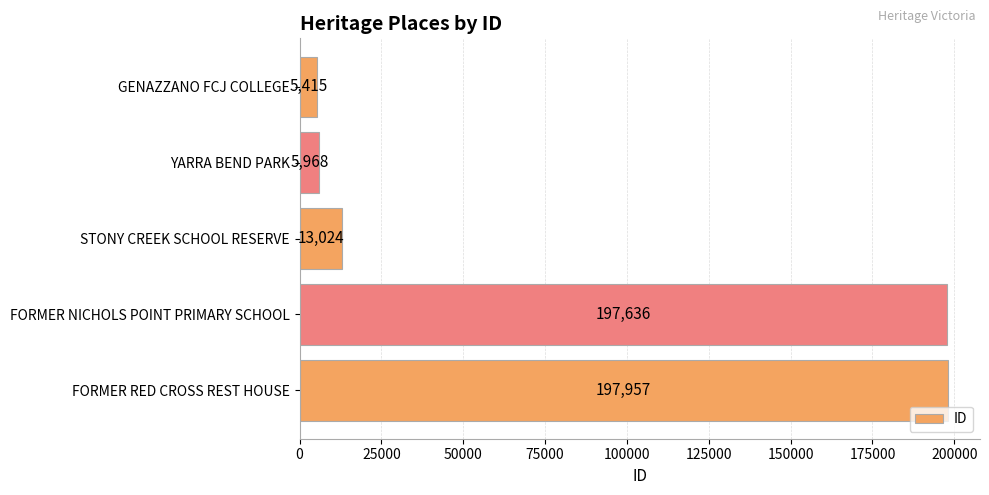

What is the sum of all values?

420000